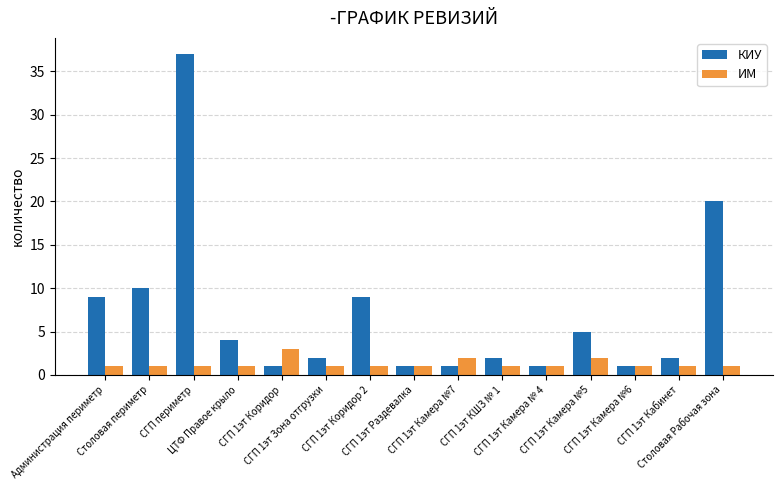

Which series changed the most between Администрация периметр and Столовая Рабочая зона?

КИУ